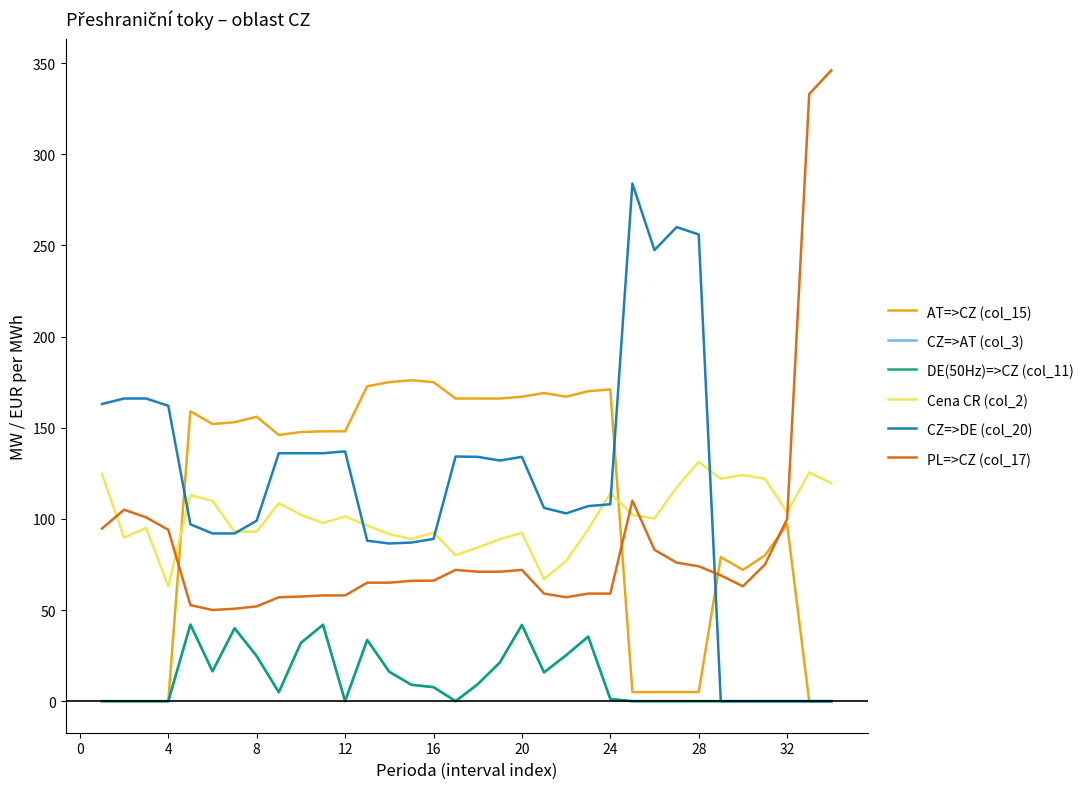

Does the chart have visible grid lines?

No